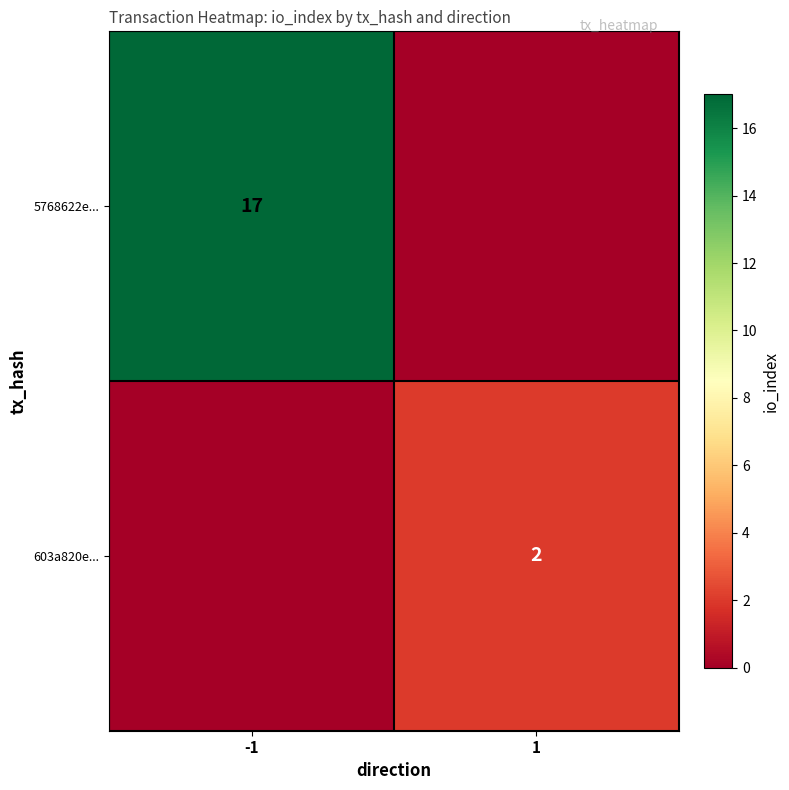

Is it true that 603a820e... equals 3 at 1?

False